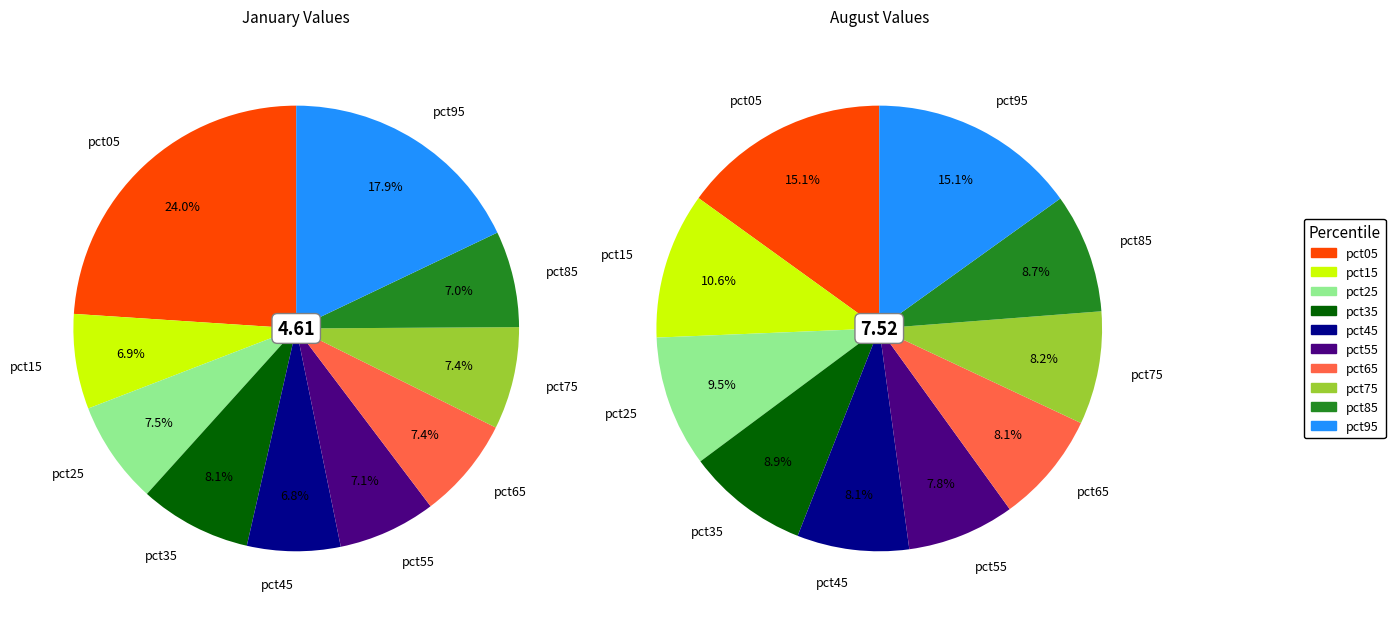

Is there any slice that represents more than half of the pie?

No